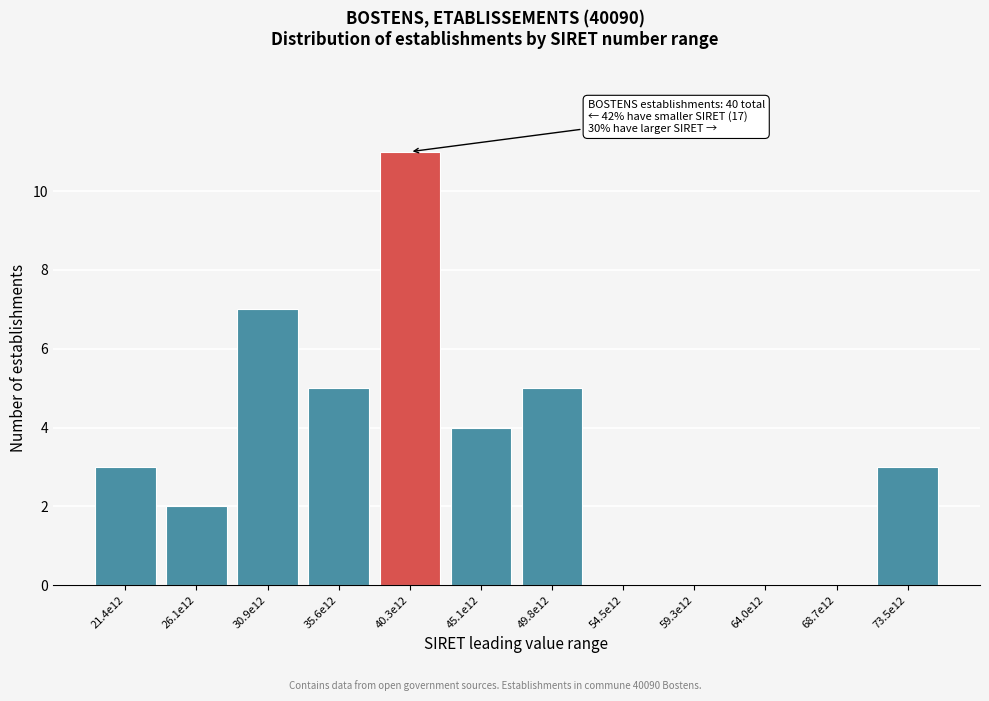

Reading left to right, what are all the values shown in this chart?

21.4e12=3	26.1e12=2	30.9e12=7	35.6e12=5	40.3e12=11	45.1e12=4	49.8e12=5	54.5e12=0	59.3e12=0	64.0e12=0	68.7e12=0	73.5e12=3